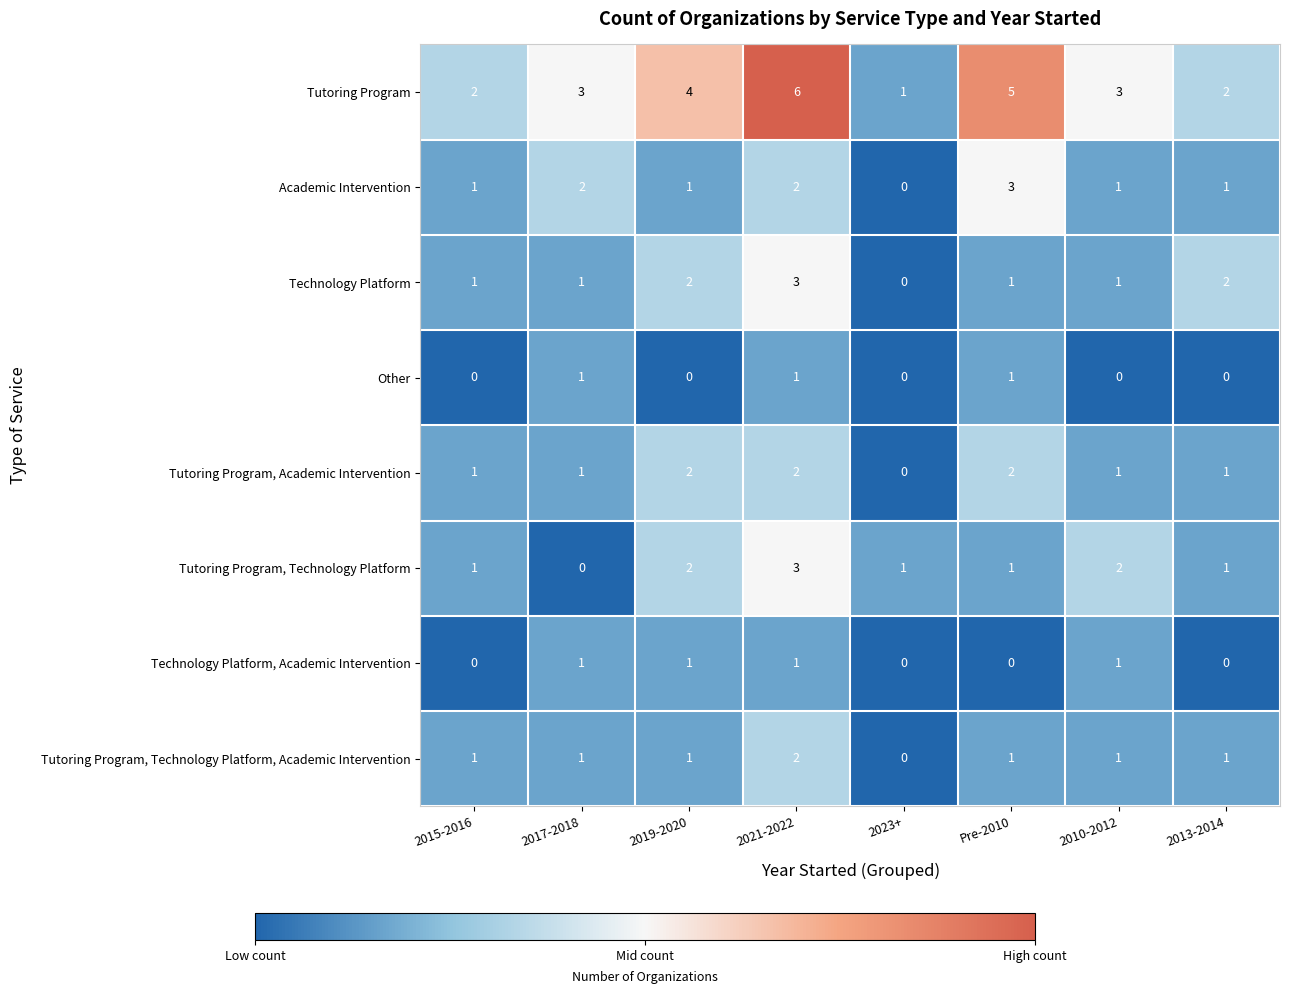

Which label corresponds to the largest value in the chart?

2021-2022